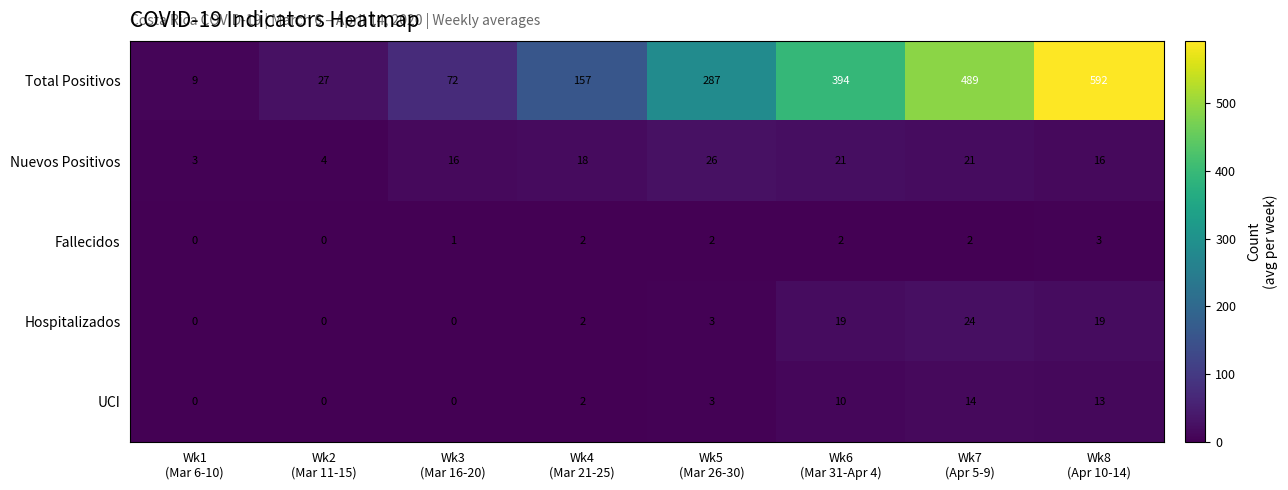

At how many categories does at least one series exceed 568?

1